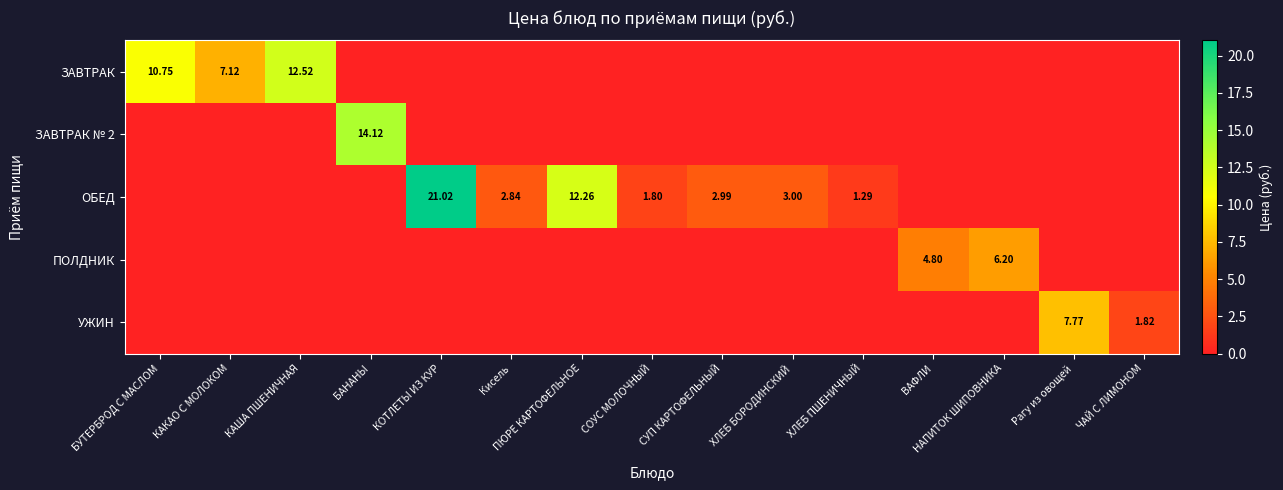

List the series in order of their peak value, lowest first.

ПОЛДНИК, УЖИН, ЗАВТРАК, ЗАВТРАК № 2, ОБЕД